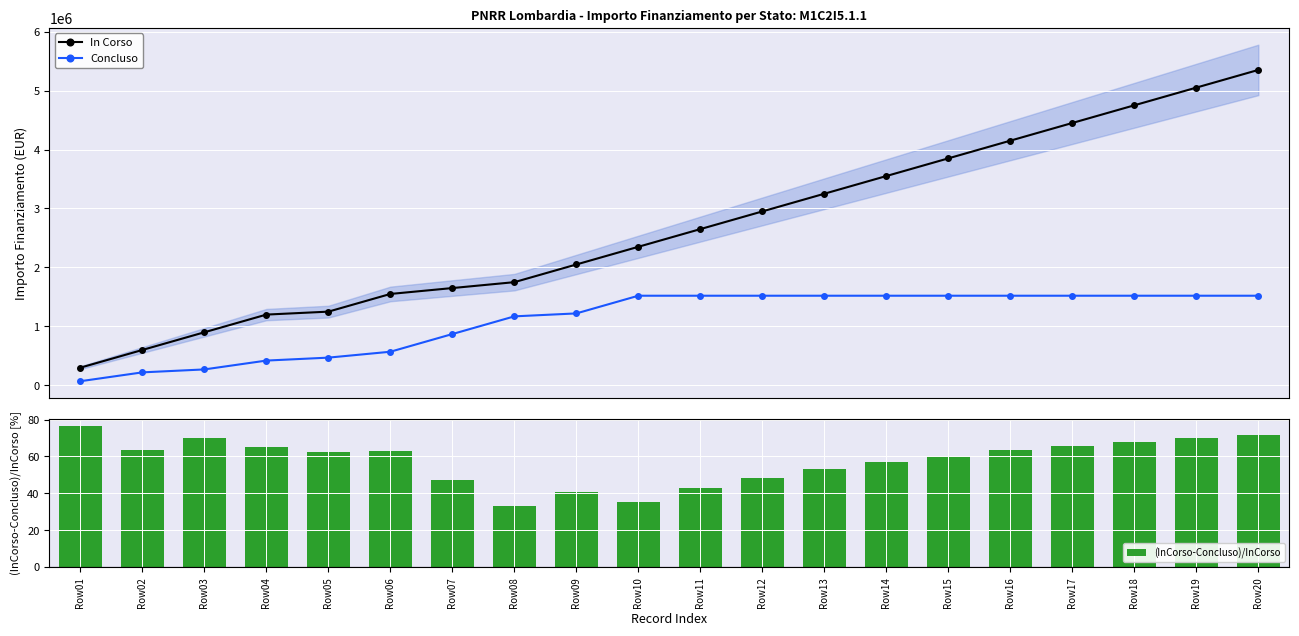

What is the sum of the (InCorso-Concluso)/InCorso values at Row16 and Row15?

123.9